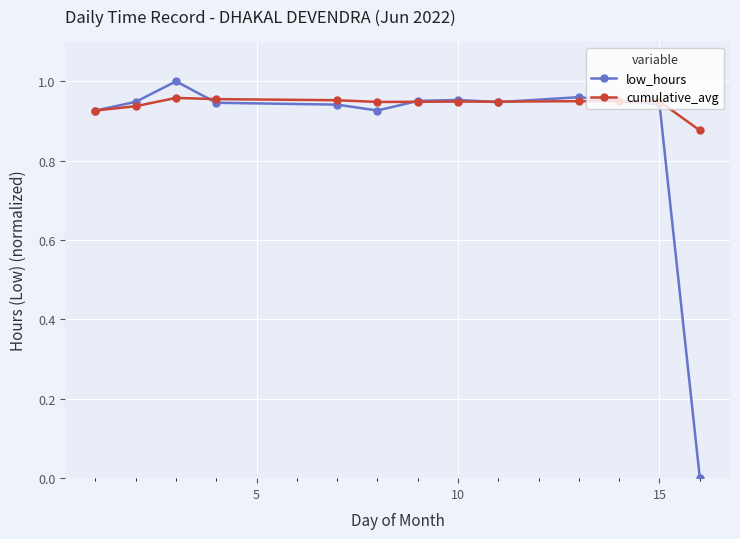

List the series in order of their peak value, lowest first.

cumulative_avg, low_hours